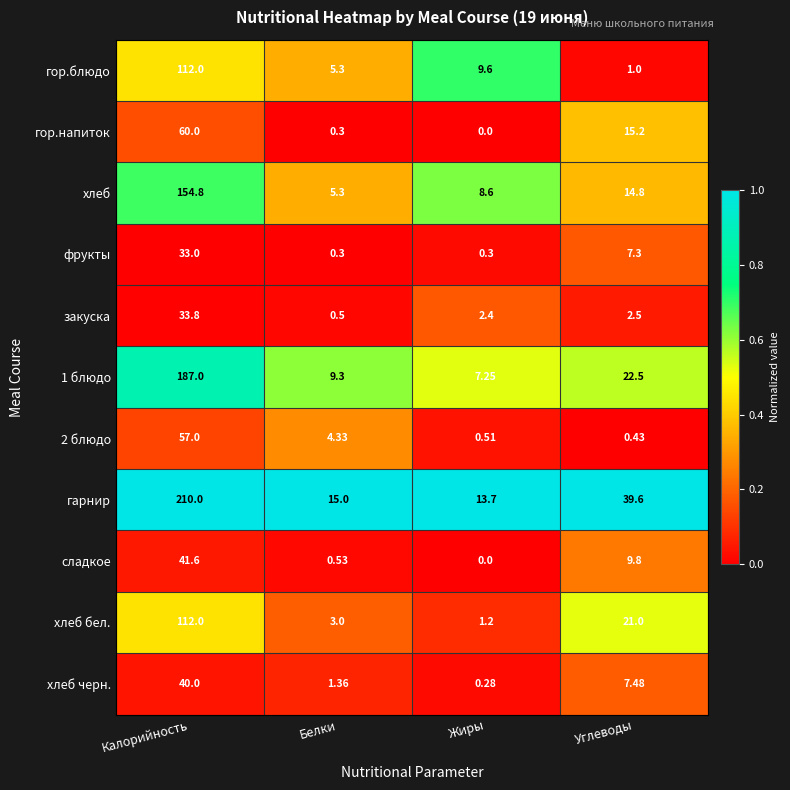

List the labels in order of закуска value, largest first.

Калорийность, Углеводы, Жиры, Белки